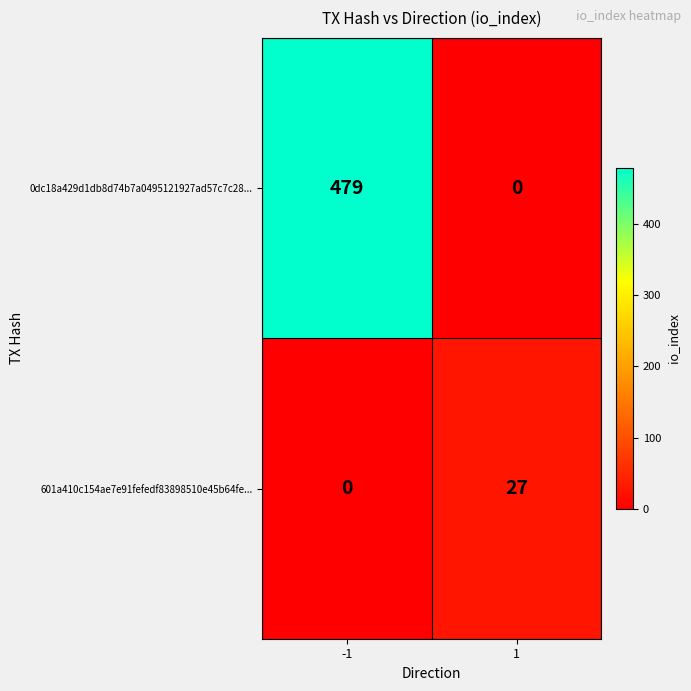

The value of 601a410c154ae7e91fefedf83898510e45b64fe... at 1 is 37. True or false?

False